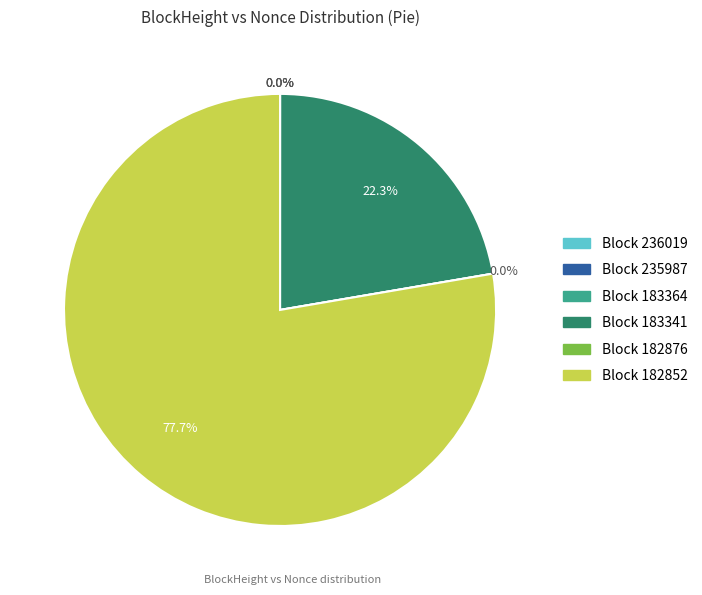

Count the number of slices in the pie.

6